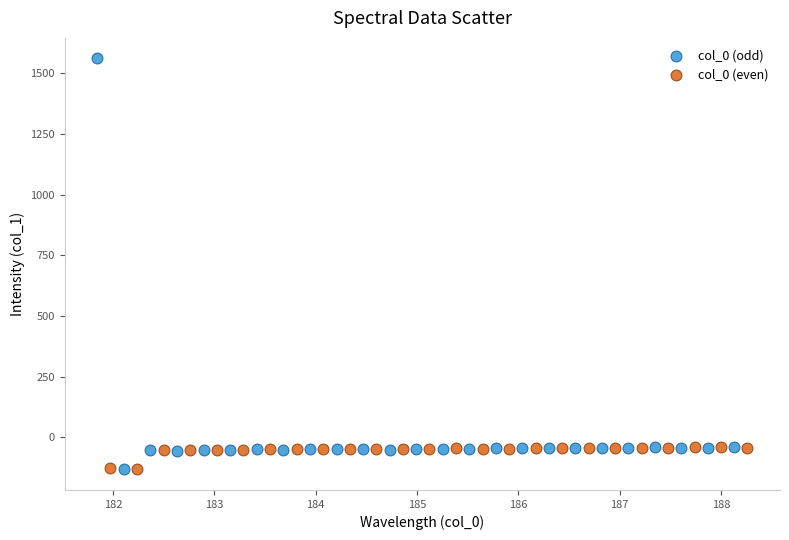

Which series has the widest spread of Y values?

col_0 (odd)